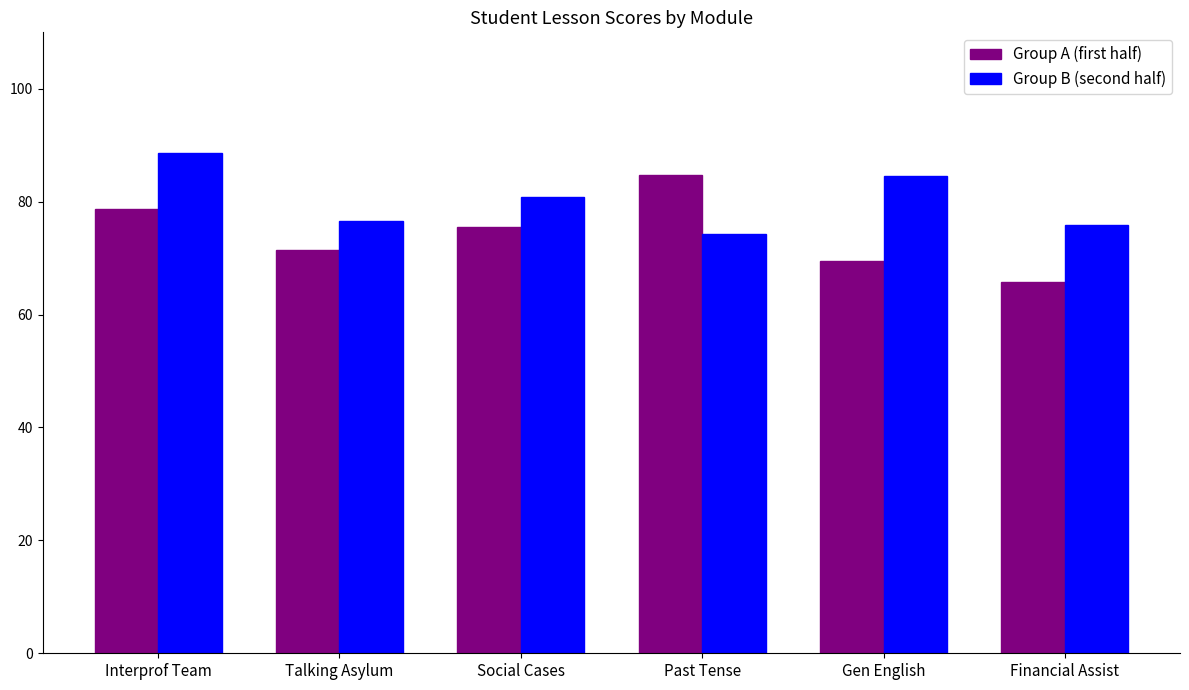

Rank the series at Social Cases from lowest to highest value.

Group A (first half), Group B (second half)